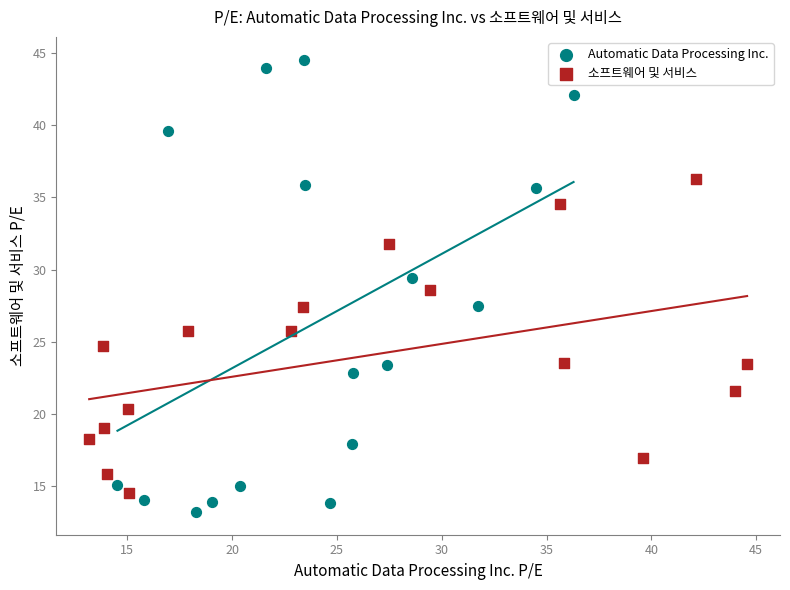

Which series reaches the maximum Y coordinate?

Automatic Data Processing Inc.